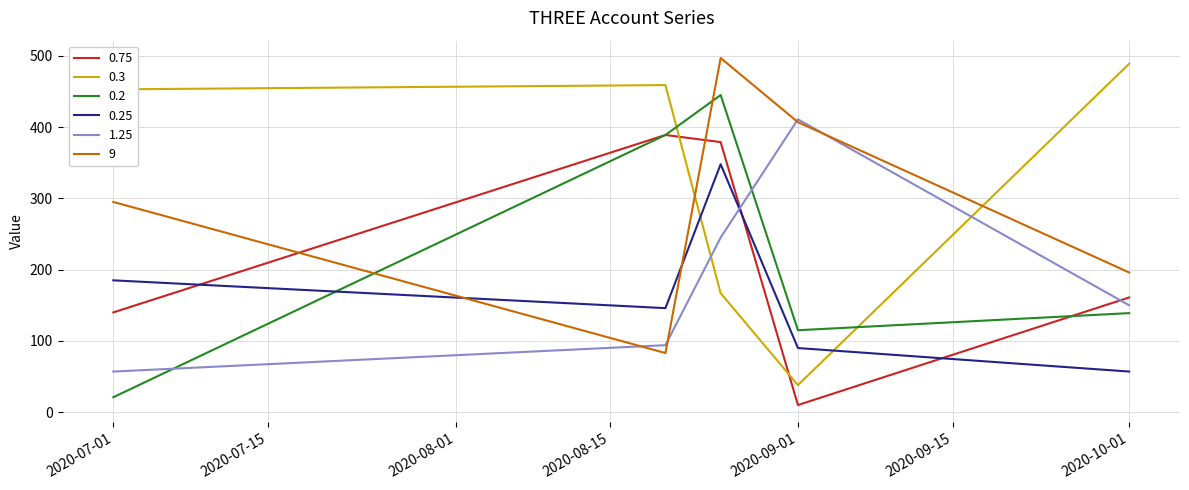

After their last crossing, which series has the higher values: 0.3 or 0.25?

0.3